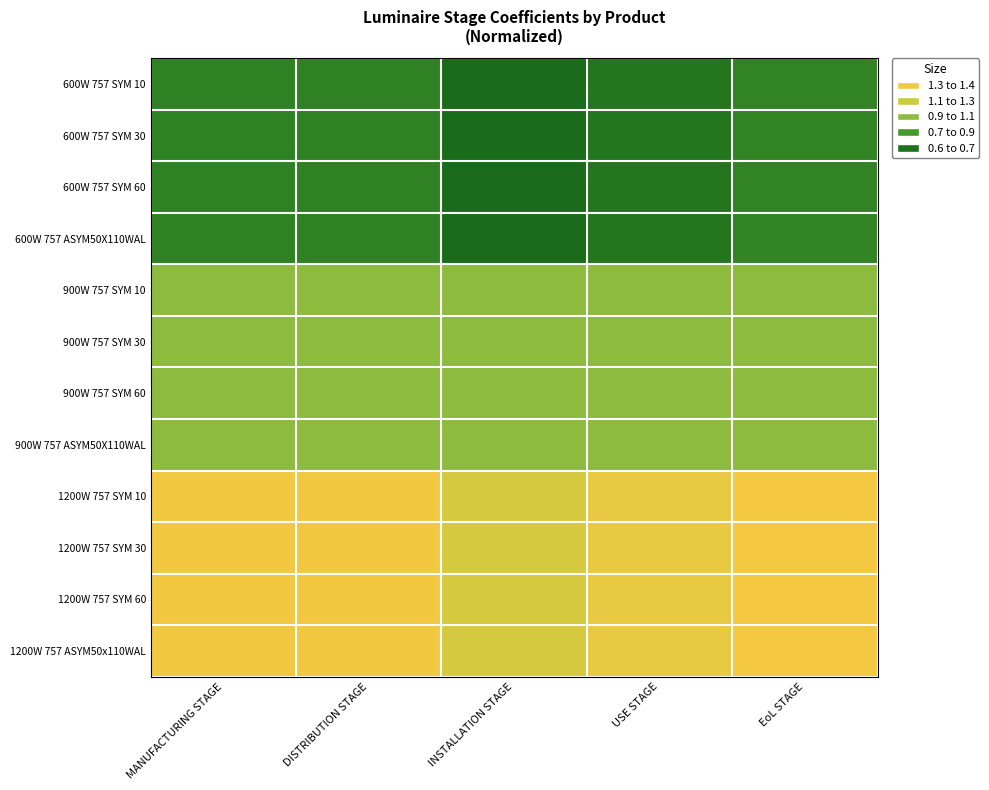

Reading left to right, list all the values displayed in this chart.

600W 757 SYM 10: MANUFACTURING STAGE=0.7	DISTRIBUTION STAGE=0.7	INSTALLATION STAGE=0.6	USE STAGE=0.7	EoL STAGE=0.7
600W 757 SYM 30: MANUFACTURING STAGE=0.7	DISTRIBUTION STAGE=0.7	INSTALLATION STAGE=0.6	USE STAGE=0.7	EoL STAGE=0.7
600W 757 SYM 60: MANUFACTURING STAGE=0.7	DISTRIBUTION STAGE=0.7	INSTALLATION STAGE=0.6	USE STAGE=0.7	EoL STAGE=0.7
600W 757 ASYM50X110WAL: MANUFACTURING STAGE=0.7	DISTRIBUTION STAGE=0.7	INSTALLATION STAGE=0.6	USE STAGE=0.7	EoL STAGE=0.7
900W 757 SYM 10: MANUFACTURING STAGE=1.0	DISTRIBUTION STAGE=1.0	INSTALLATION STAGE=1.0	USE STAGE=1.0	EoL STAGE=1.0
900W 757 SYM 30: MANUFACTURING STAGE=1.0	DISTRIBUTION STAGE=1.0	INSTALLATION STAGE=1.0	USE STAGE=1.0	EoL STAGE=1.0
900W 757 SYM 60: MANUFACTURING STAGE=1.0	DISTRIBUTION STAGE=1.0	INSTALLATION STAGE=1.0	USE STAGE=1.0	EoL STAGE=1.0
900W 757 ASYM50X110WAL: MANUFACTURING STAGE=1.0	DISTRIBUTION STAGE=1.0	INSTALLATION STAGE=1.0	USE STAGE=1.0	EoL STAGE=1.0
1200W 757 SYM 10: MANUFACTURING STAGE=1.4	DISTRIBUTION STAGE=1.4	INSTALLATION STAGE=1.2	USE STAGE=1.3	EoL STAGE=1.4
1200W 757 SYM 30: MANUFACTURING STAGE=1.4	DISTRIBUTION STAGE=1.4	INSTALLATION STAGE=1.2	USE STAGE=1.3	EoL STAGE=1.4
1200W 757 SYM 60: MANUFACTURING STAGE=1.4	DISTRIBUTION STAGE=1.4	INSTALLATION STAGE=1.2	USE STAGE=1.3	EoL STAGE=1.4
1200W 757 ASYM50x110WAL: MANUFACTURING STAGE=1.4	DISTRIBUTION STAGE=1.4	INSTALLATION STAGE=1.2	USE STAGE=1.3	EoL STAGE=1.4